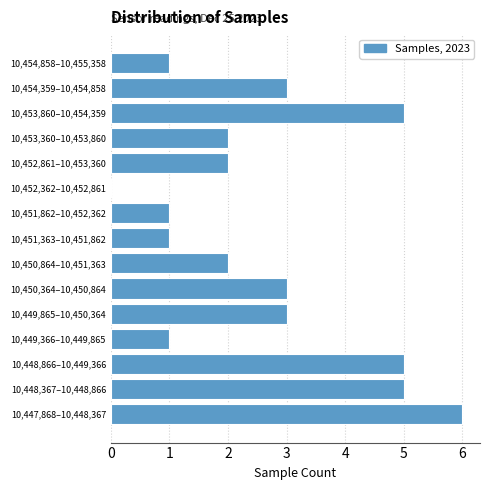

Reading bottom to top, extract all data points from this chart.

10,447,868–10,448,367=6	10,448,367–10,448,866=5	10,448,866–10,449,366=5	10,449,366–10,449,865=1	10,449,865–10,450,364=3	10,450,364–10,450,864=3	10,450,864–10,451,363=2	10,451,363–10,451,862=1	10,451,862–10,452,362=1	10,452,362–10,452,861=0	10,452,861–10,453,360=2	10,453,360–10,453,860=2	10,453,860–10,454,359=5	10,454,359–10,454,858=3	10,454,858–10,455,358=1